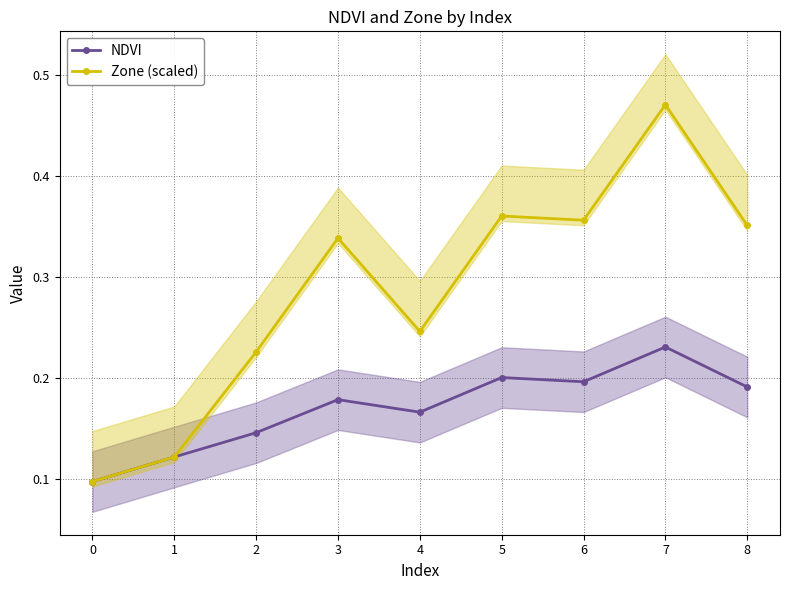

True or false: NDVI has a value of 0.2 at 4.

True